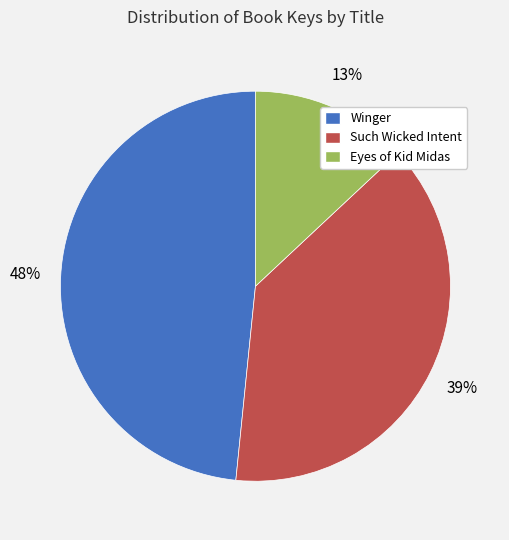

Does Winger represent more than half of the total?

No